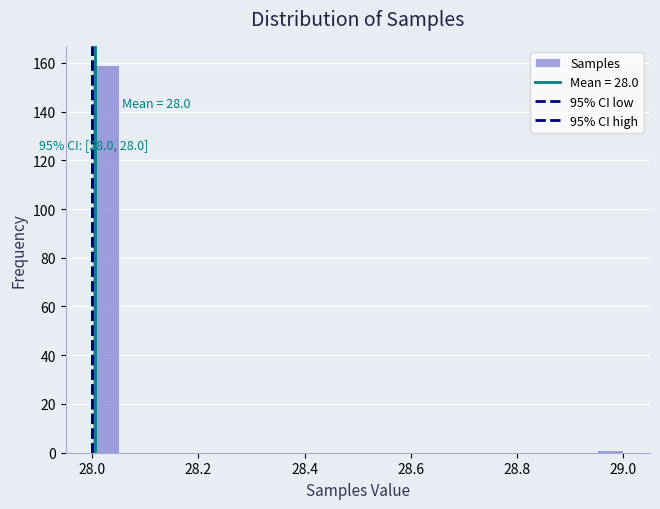

Around what value on the x-axis is the tallest bar? Give the approximate position of its centre, as read against the axis.

28.02